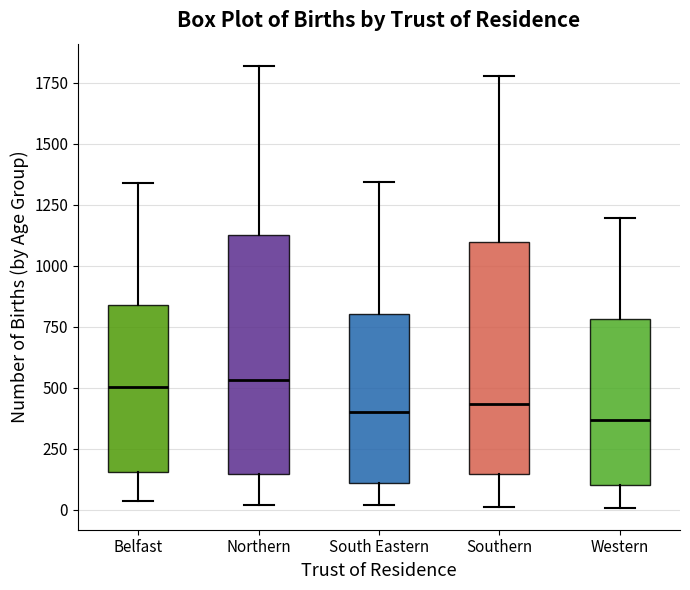

Reading left to right, transcribe this box plot: for each box, give where its median line is, the range the box spans, and where its two whiskers end, as read against the y-axis. The values are not printed on the chart, so give them approximately, as read against the axis.

Belfast: median 500, box 150 to 850, whiskers 50 to 1350
Northern: median 550, box 150 to 1150, whiskers 0 to 1800
South Eastern: median 400, box 100 to 800, whiskers 0 to 1350
Southern: median 450, box 150 to 1100, whiskers 0 to 1800
Western: median 350, box 100 to 800, whiskers 0 to 1200